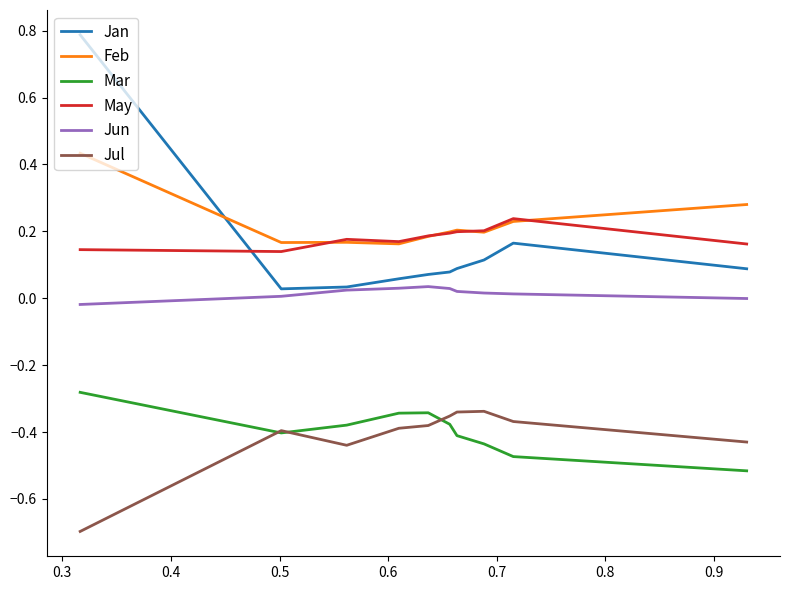

List the series in order of their peak value, lowest first.

Jul, Mar, Jun, May, Feb, Jan